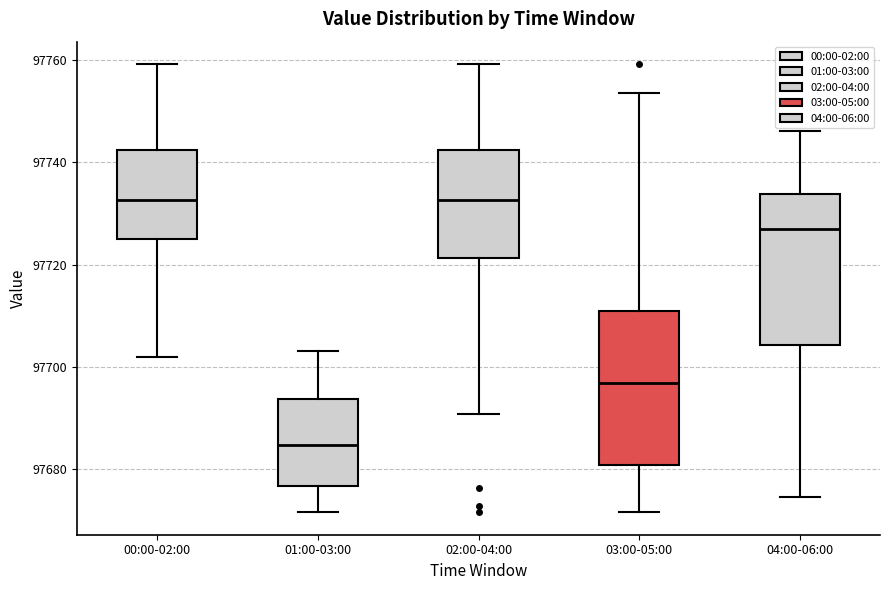

Where does the lower whisker of the box for 01:00-03:00 end on the y-axis? The values are not printed on the chart, so give them approximately, as read against the axis.

97672